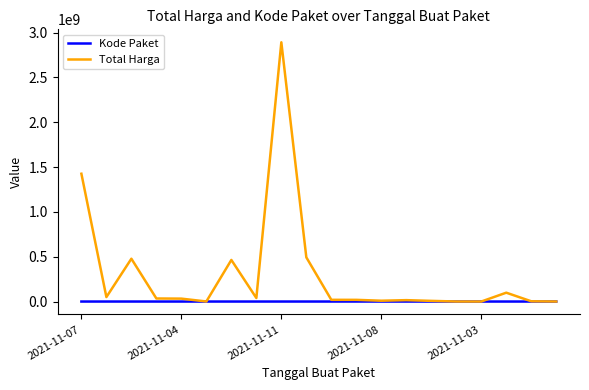

Which series has the largest total across all categories?

Total Harga